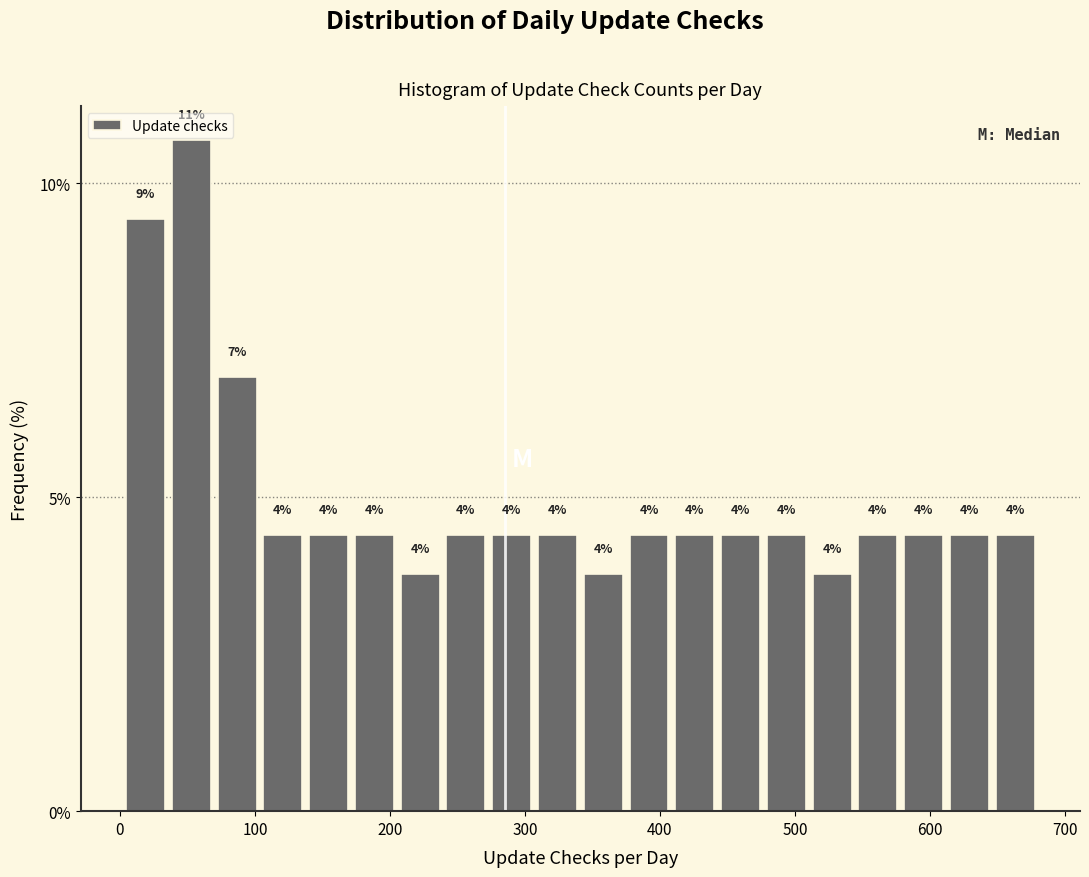

Around what value on the x-axis is the tallest bar? Give the approximate position of its centre, as read against the axis.

50